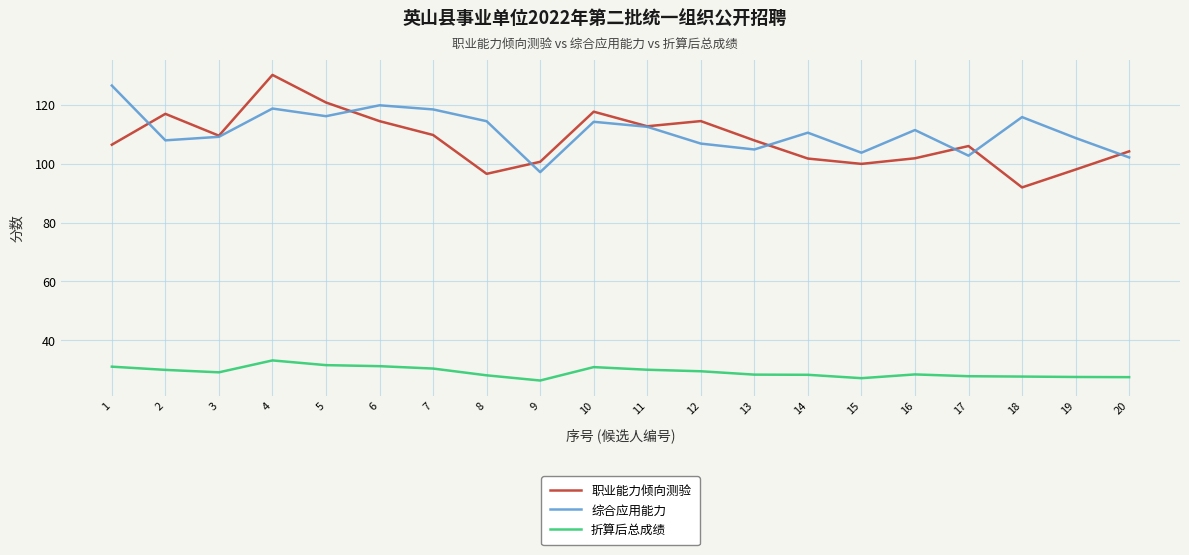

What are all the series names shown in the legend?

职业能力倾向测验, 综合应用能力, 折算后总成绩